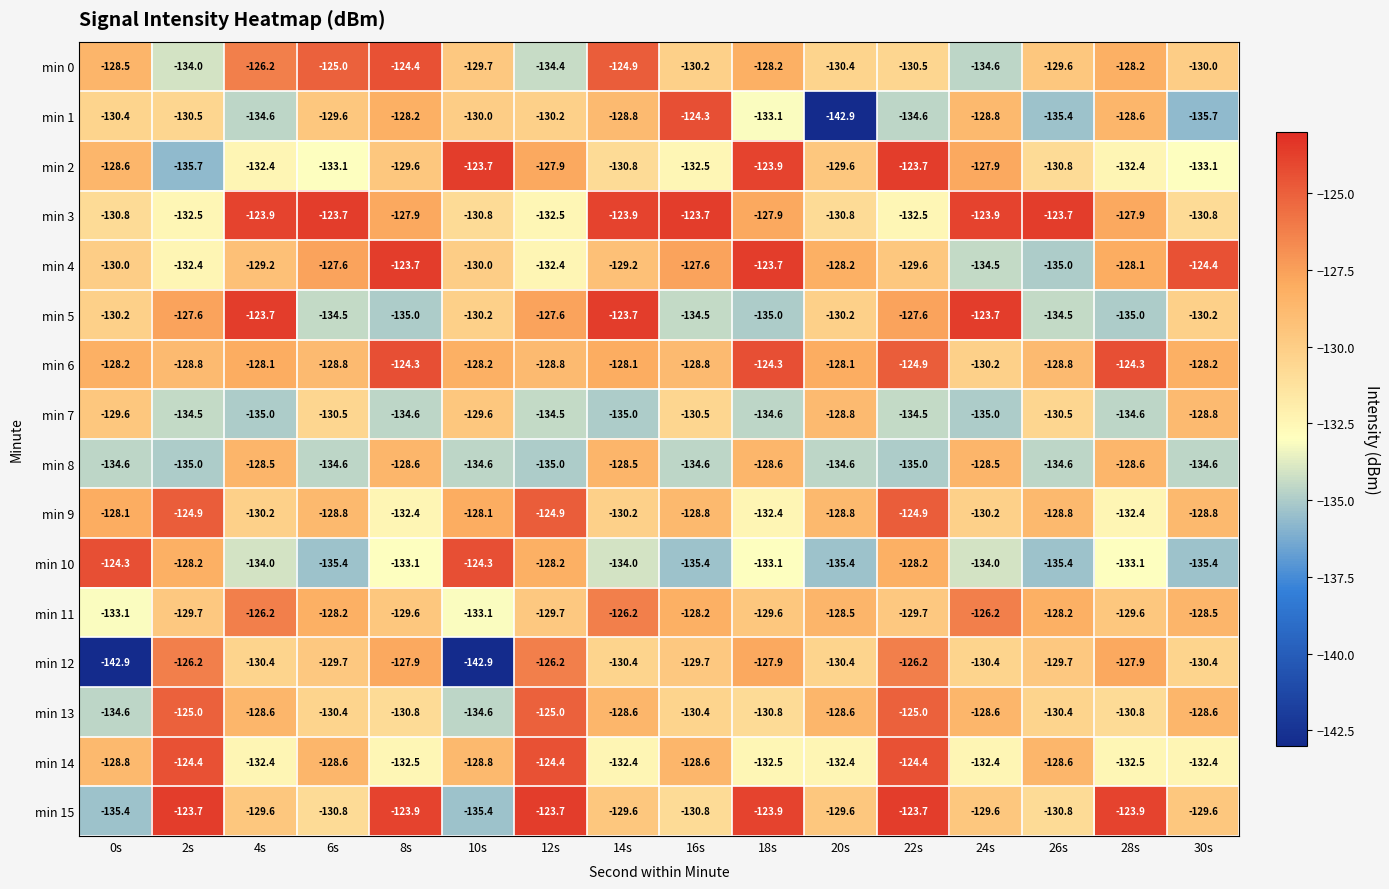

At how many categories does at least one series exceed -140?

16